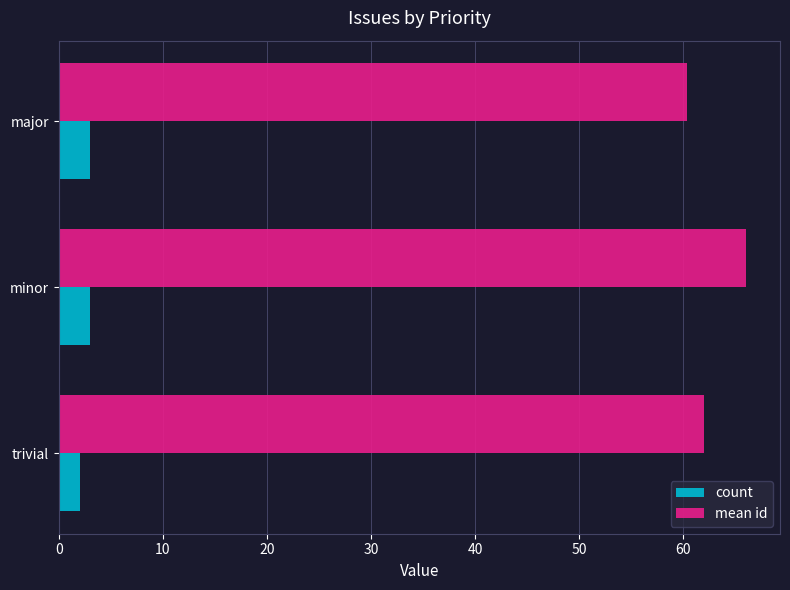

Rank the categories by mean id value from lowest to highest.

major, trivial, minor